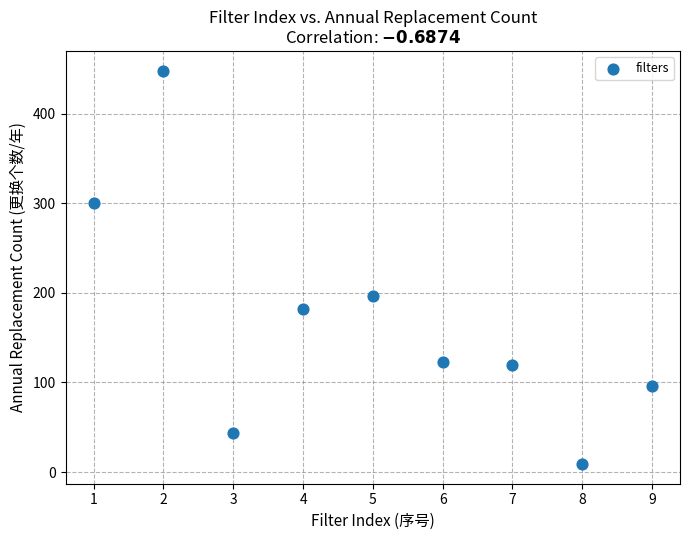

What is the range of Y values (max minus min)?

439